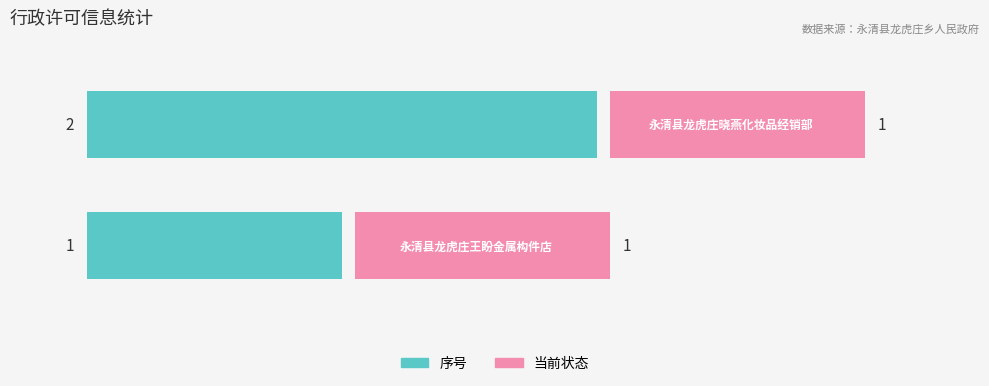

Is the value of 序号 at 0 greater than the value of 当前状态 at 0?

Yes